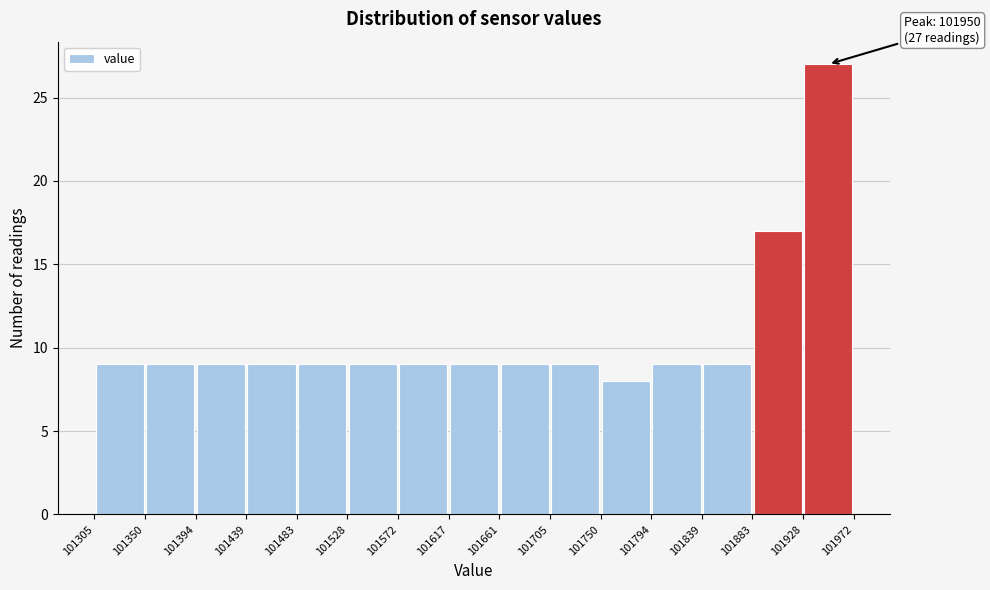

Over which range of the x-axis is the bar tallest?

101928 to 101972